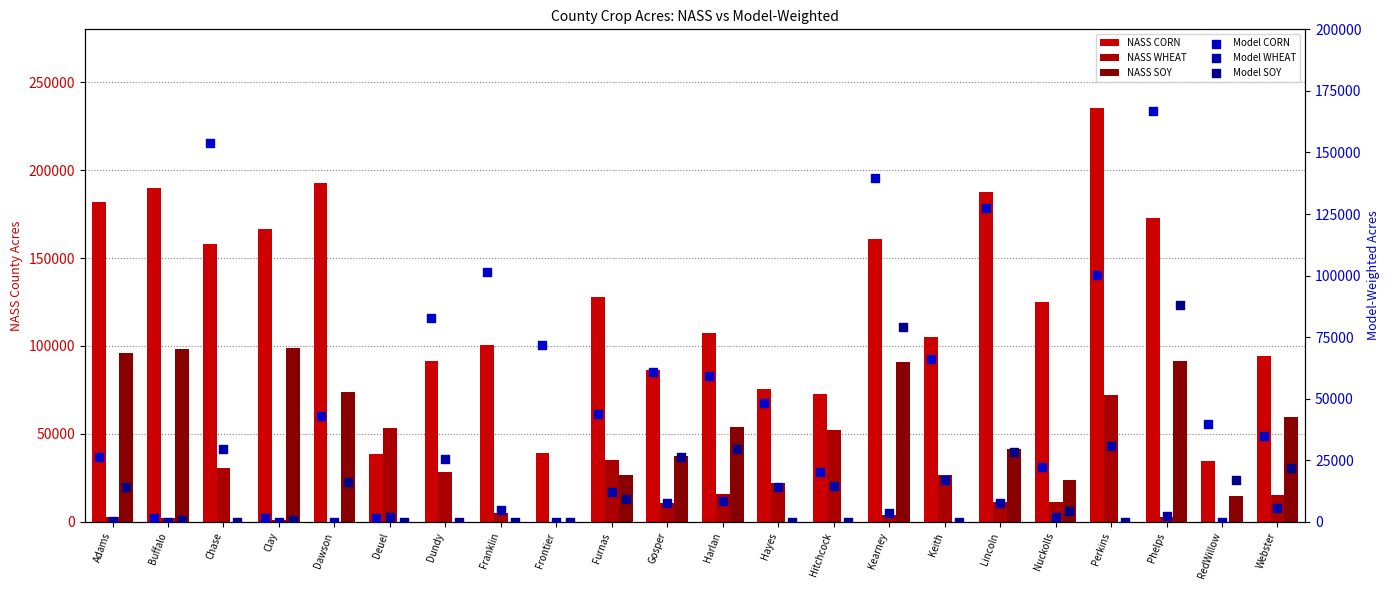

At which category is the sum across all series the highest?

Phelps